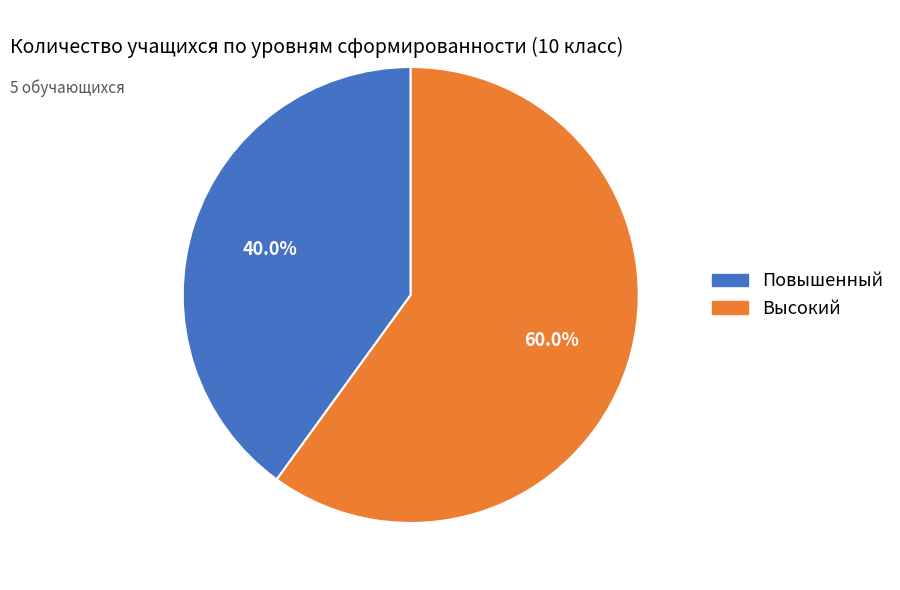

Which has a higher value, Повышенный or Высокий?

Высокий